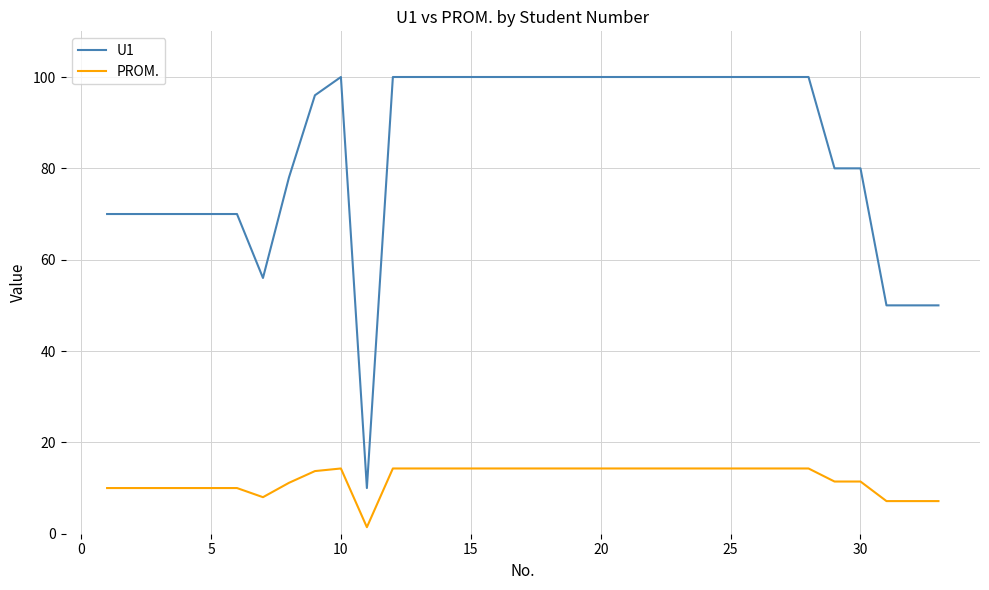

At how many categories does at least one series exceed 36?

32